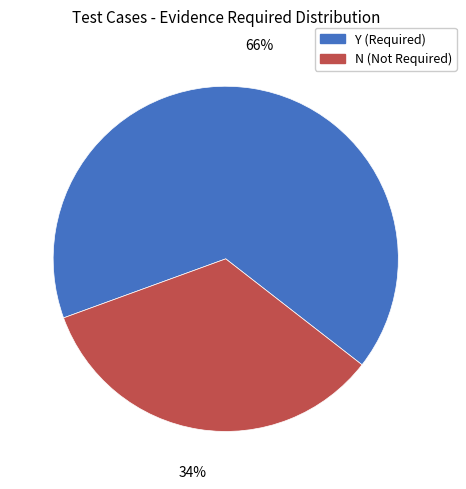

To the nearest percent, what portion does N represent?

34%